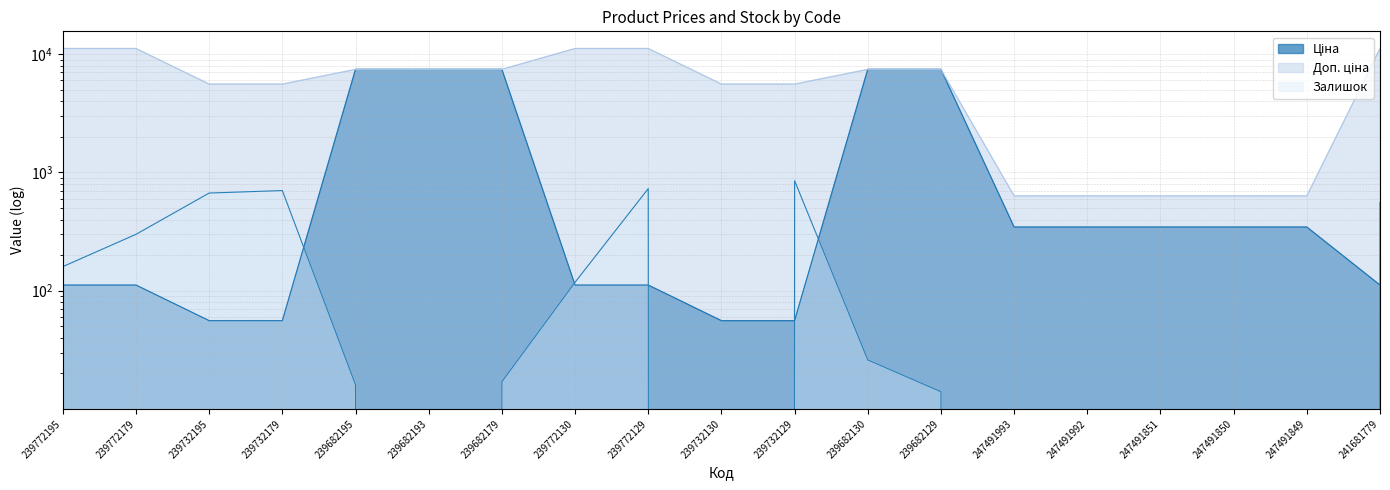

Rank the categories by Доп. ціна value from highest to lowest.

239772195, 239772179, 239772130, 239772129, 241681779, 239682195, 239682193, 239682179, 239682130, 239682129, 239732195, 239732179, 239732130, 239732129, 247491993, 247491992, 247491851, 247491850, 247491849